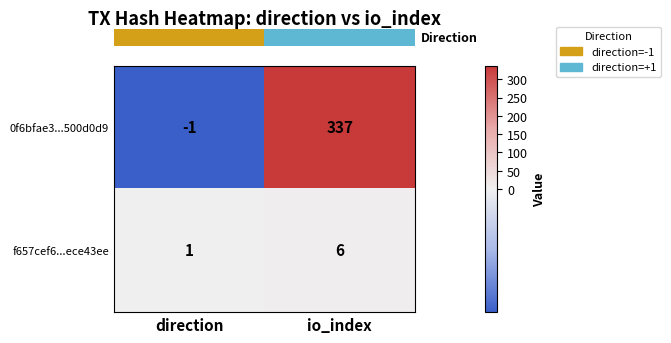

Reading right to left, what are all the values shown in this chart?

0f6bfae3...500d0d9: 337	-1
f657cef6...ece43ee: 6	1